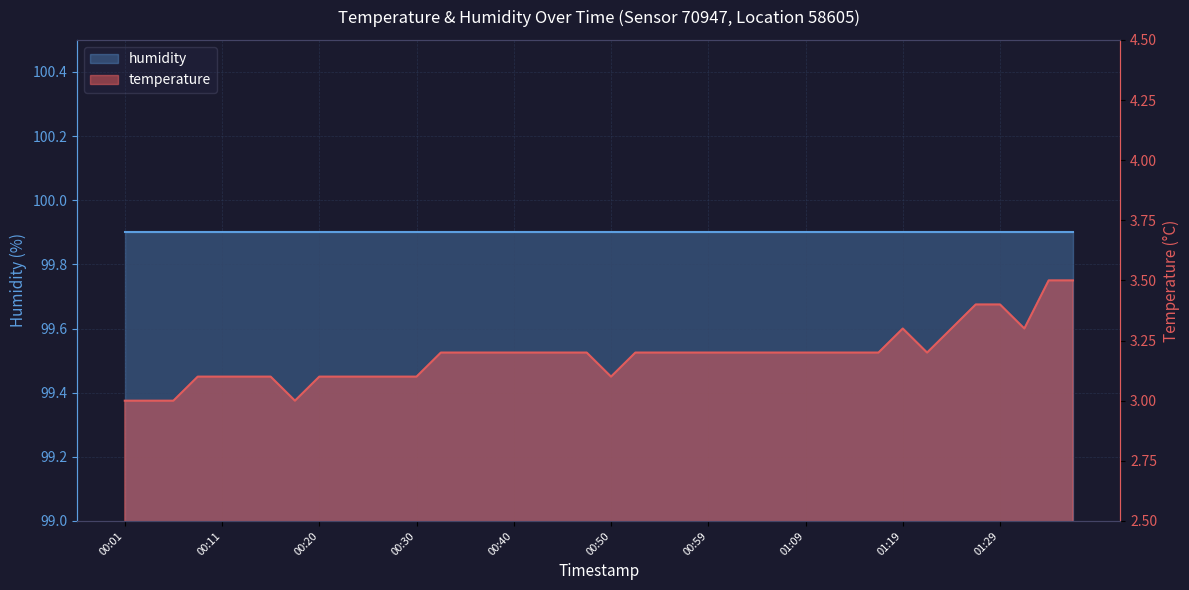

True or false: the data has more than 1 interior local peaks.

False